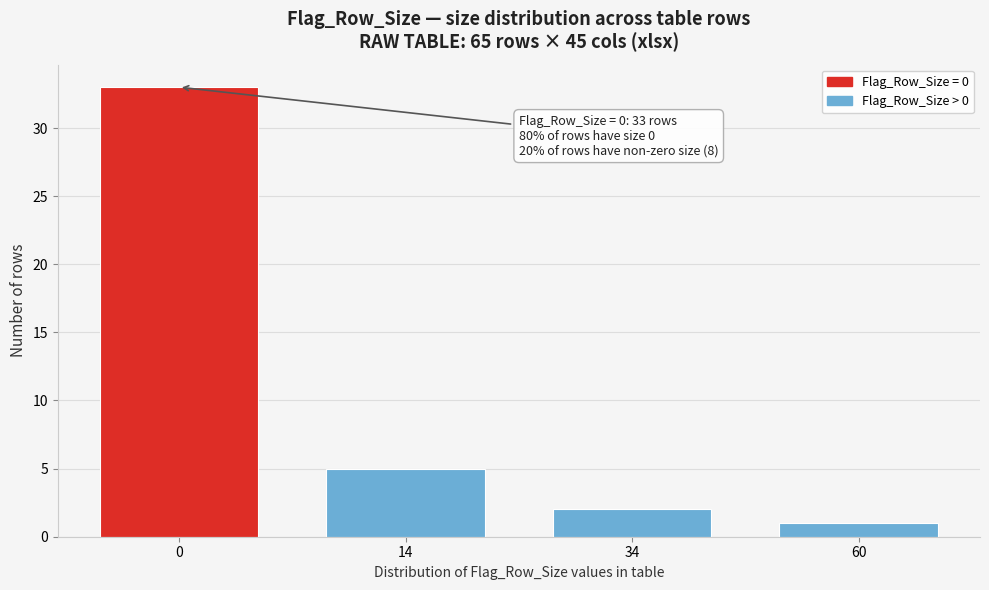

Reading left to right, list all the values displayed in this chart.

33	5	2	1